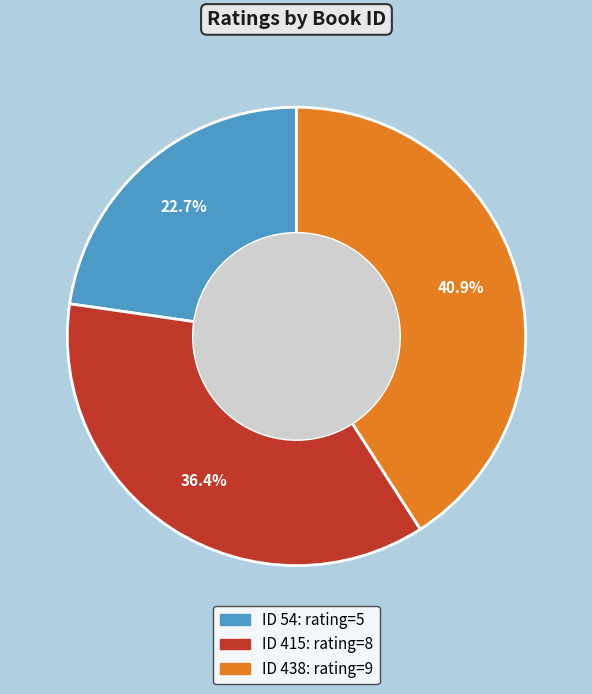

Does any single category account for the majority?

No